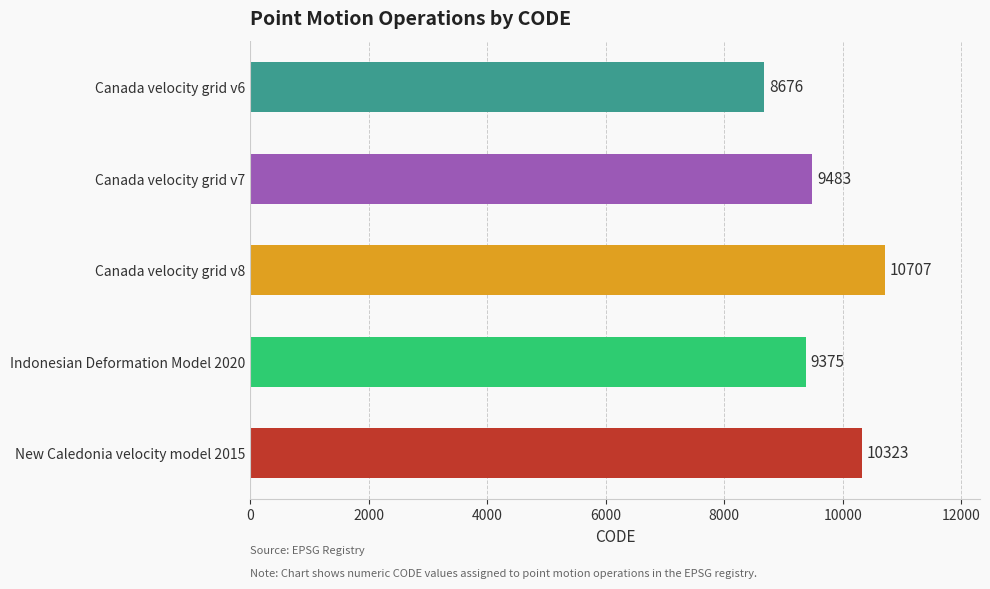

What is the change in value from Indonesian Deformation Model 2020 to New Caledonia velocity model 2015?

+948